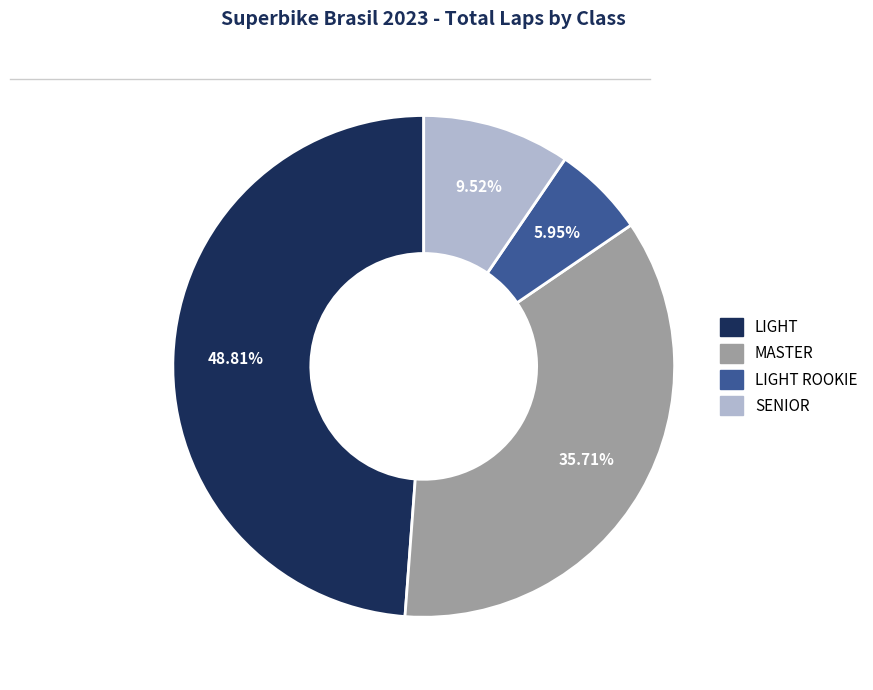

How many slices are in this pie chart?

4